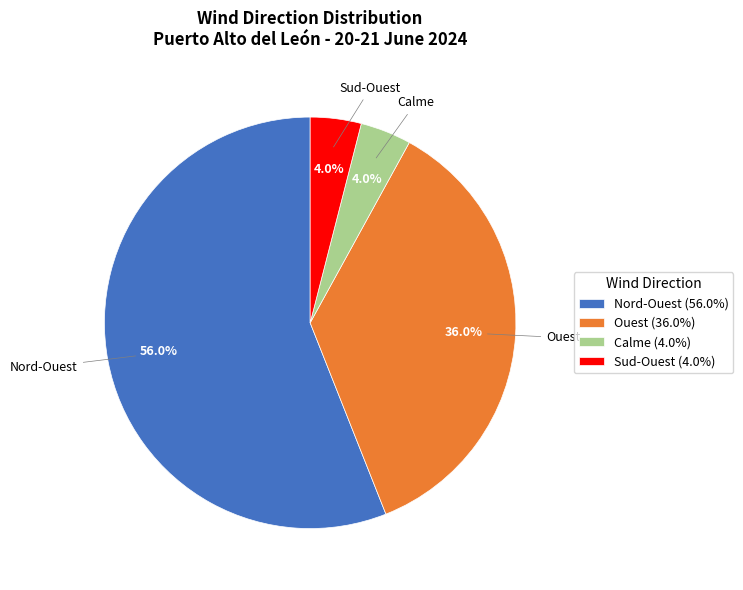

To the nearest percent, what percentage of the pie is Calme?

4%